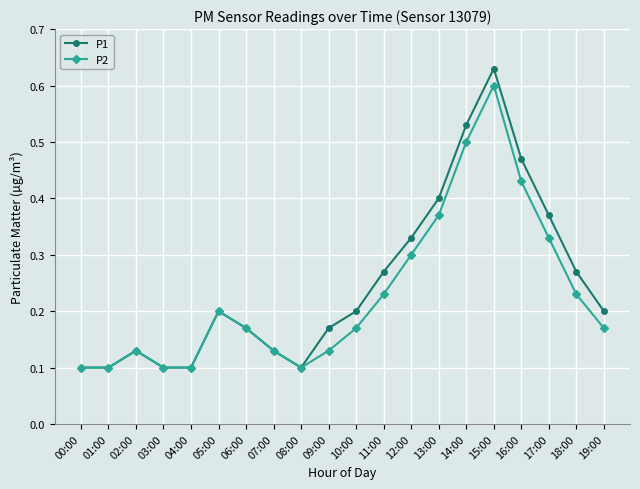

How many interior local peaks does the P1 series have?

3